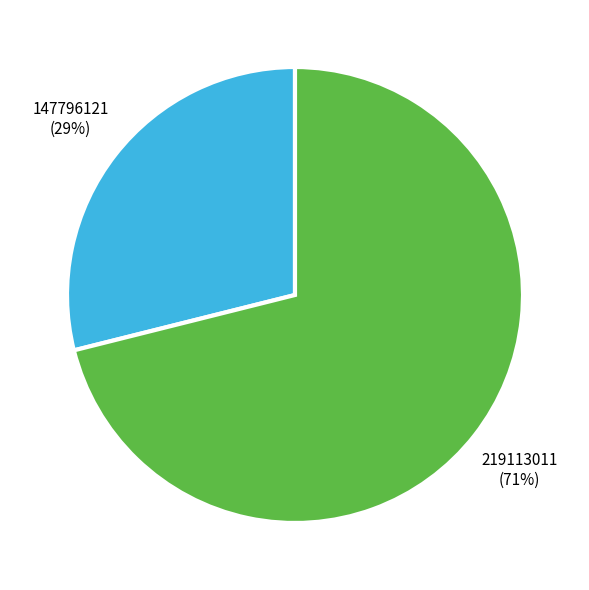

Is the sum of 147796121 and 219113011 greater than half?

Yes